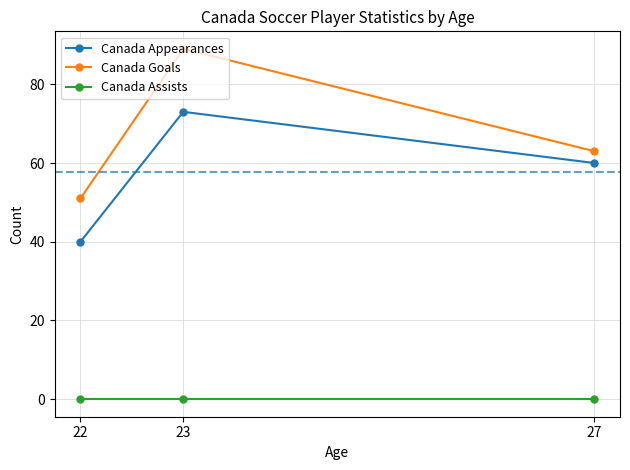

Between 23 and 27, which series saw the biggest shift?

Canada Goals